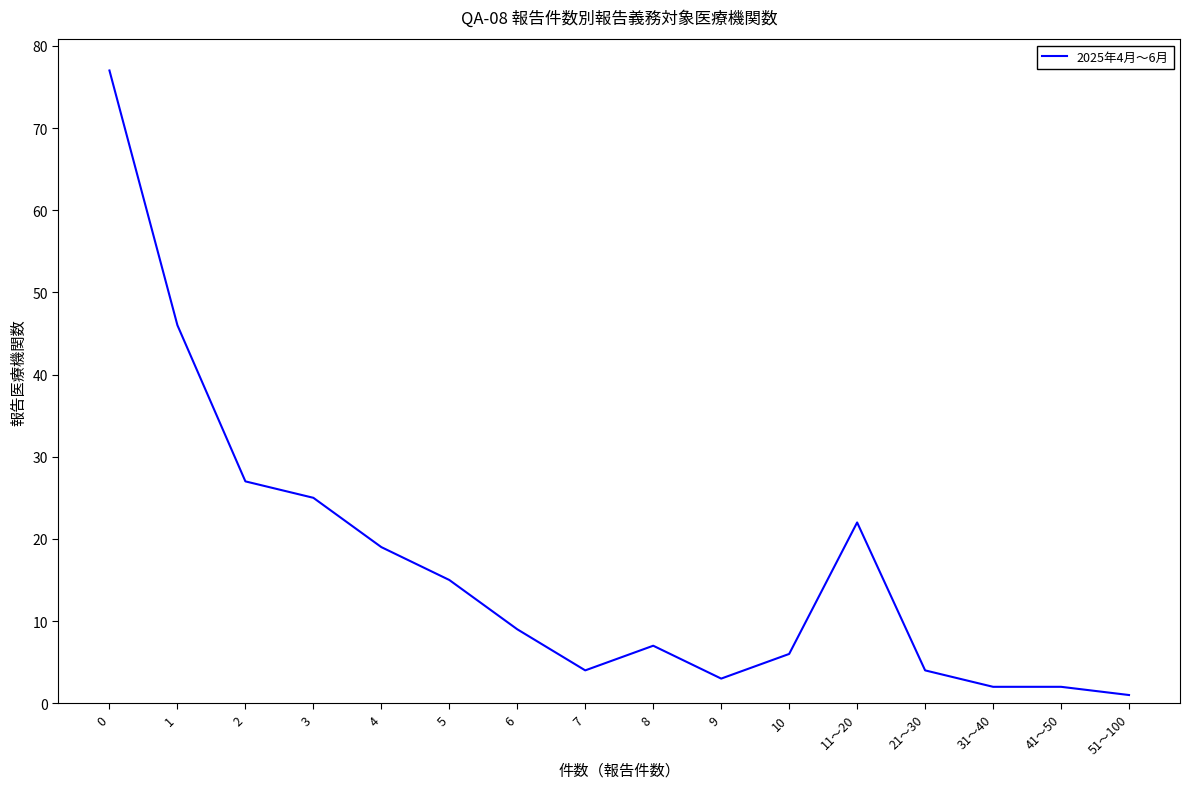

How many values are below 9?

8